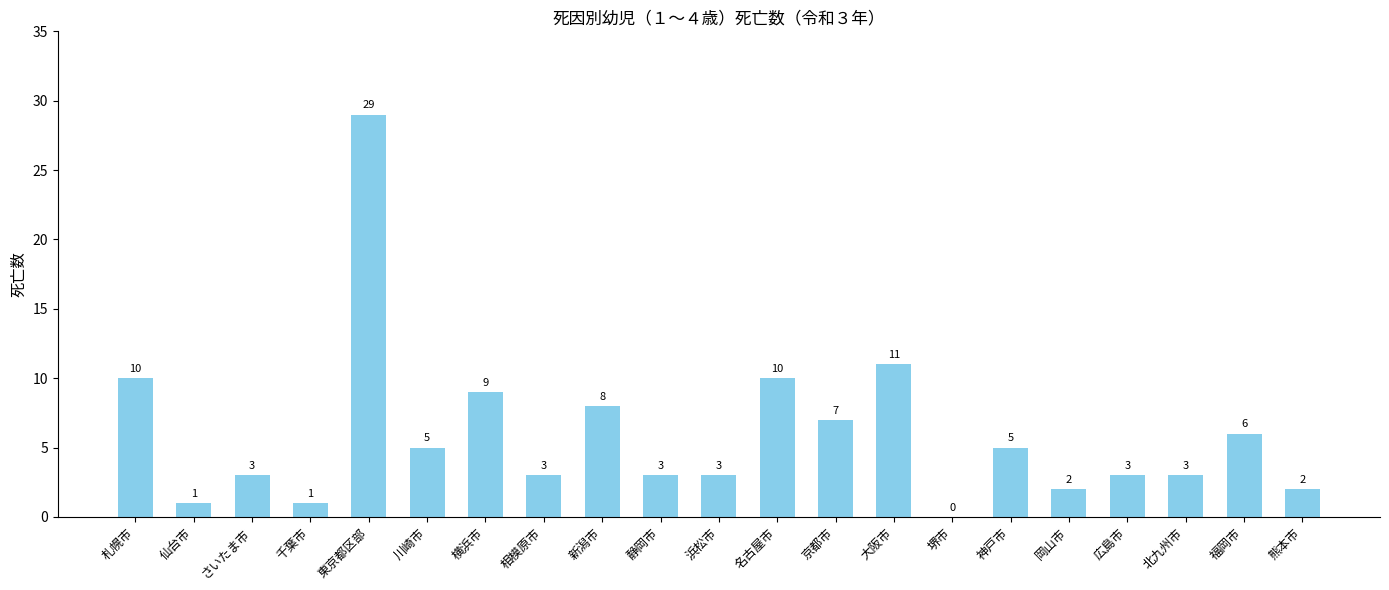

Where is the data nearest to the value 14?

大阪市